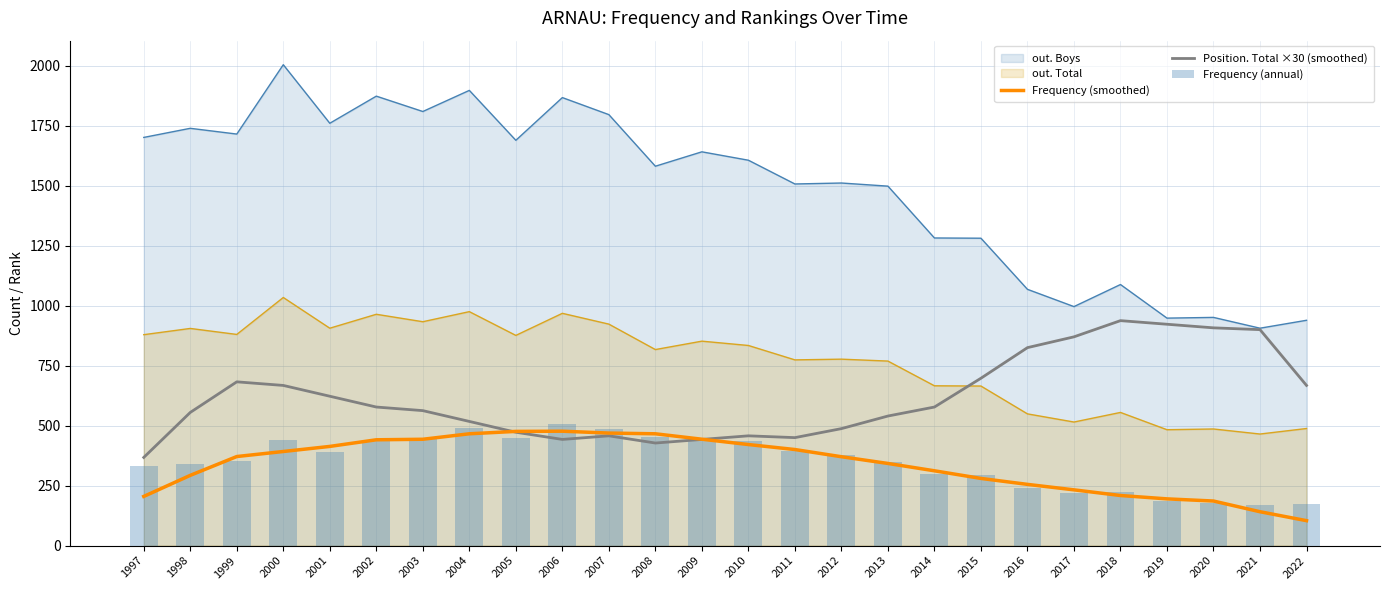

What is the smallest value displayed?

104.0